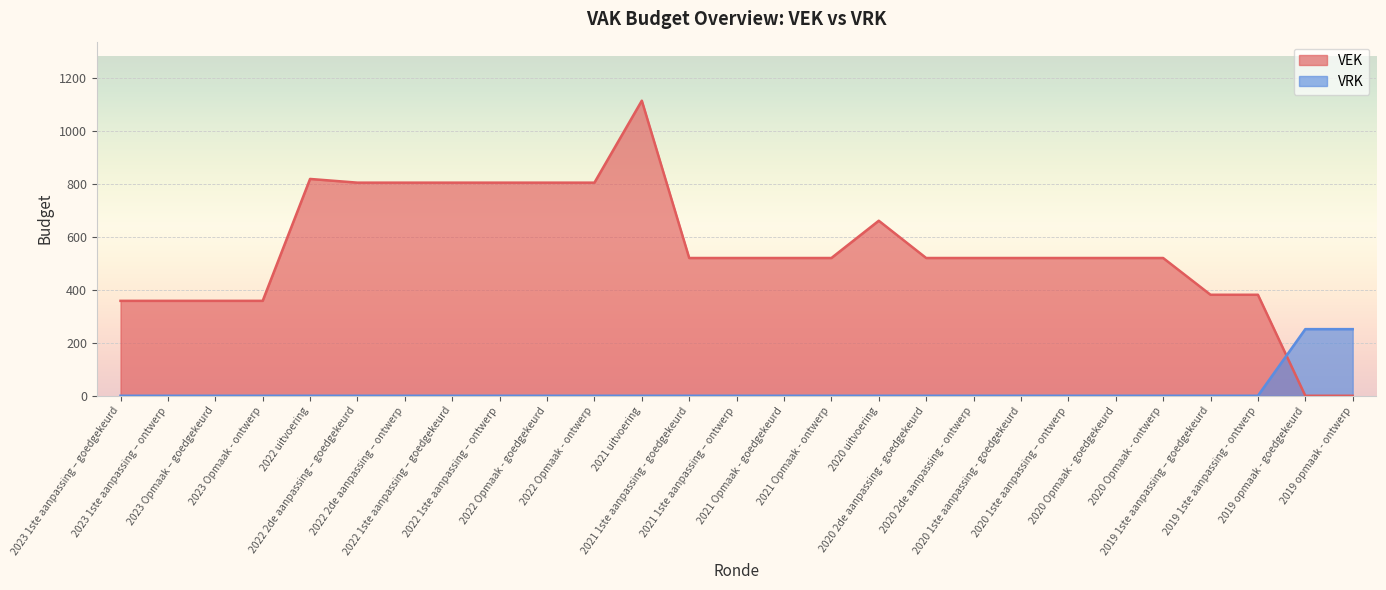

Reading left to right, list all the values displayed in this chart.

VEK: 2023 1ste aanpassing – goedgekeurd=359	2023 1ste aanpassing – ontwerp=359	2023 Opmaak – goedgekeurd=359	2023 Opmaak - ontwerp=359	2022 uitvoering=820	2022 2de aanpassing – goedgekeurd=806	2022 2de aanpassing – ontwerp=806	2022 1ste aanpassing – goedgekeurd=806	2022 1ste aanpassing – ontwerp=806	2022 Opmaak - goedgekeurd=806	2022 Opmaak - ontwerp=806	2021 uitvoering=1116	2021 1ste aanpassing - goedgekeurd=521	2021 1ste aanpassing – ontwerp=521	2021 Opmaak - goedgekeurd=521	2021 Opmaak - ontwerp=521	2020 uitvoering=662	2020 2de aanpassing - goedgekeurd=521	2020 2de aanpassing - ontwerp=521	2020 1ste aanpassing - goedgekeurd=521	2020 1ste aanpassing – ontwerp=521	2020 Opmaak - goedgekeurd=521	2020 Opmaak - ontwerp=521	2019 1ste aanpassing – goedgekeurd=382	2019 1ste aanpassing - ontwerp=382	2019 opmaak - goedgekeurd=0	2019 opmaak - ontwerp=0
VRK: 2023 1ste aanpassing – goedgekeurd=0	2023 1ste aanpassing – ontwerp=0	2023 Opmaak – goedgekeurd=0	2023 Opmaak - ontwerp=0	2022 uitvoering=0	2022 2de aanpassing – goedgekeurd=0	2022 2de aanpassing – ontwerp=0	2022 1ste aanpassing – goedgekeurd=0	2022 1ste aanpassing – ontwerp=0	2022 Opmaak - goedgekeurd=0	2022 Opmaak - ontwerp=0	2021 uitvoering=0	2021 1ste aanpassing - goedgekeurd=0	2021 1ste aanpassing – ontwerp=0	2021 Opmaak - goedgekeurd=0	2021 Opmaak - ontwerp=0	2020 uitvoering=0	2020 2de aanpassing - goedgekeurd=0	2020 2de aanpassing - ontwerp=0	2020 1ste aanpassing - goedgekeurd=0	2020 1ste aanpassing – ontwerp=0	2020 Opmaak - goedgekeurd=0	2020 Opmaak - ontwerp=0	2019 1ste aanpassing – goedgekeurd=0	2019 1ste aanpassing - ontwerp=0	2019 opmaak - goedgekeurd=252	2019 opmaak - ontwerp=252